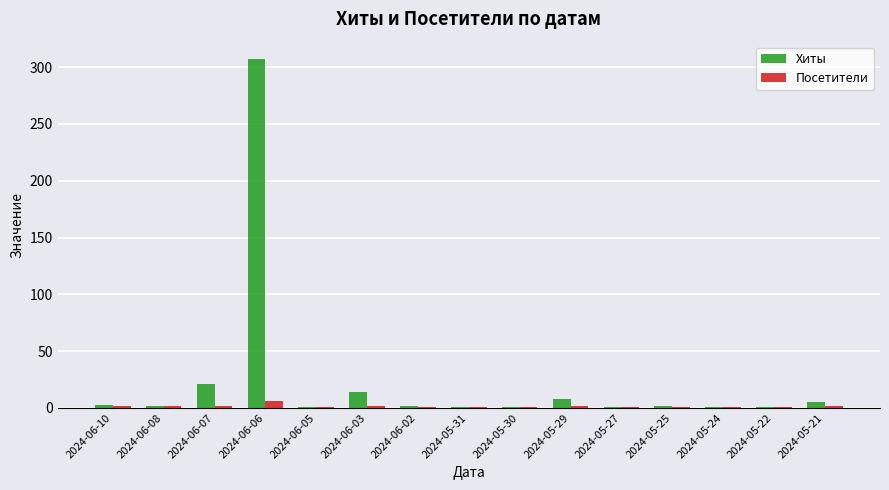

The Посетители series shows 1 at 2024-06-05. True or false?

True